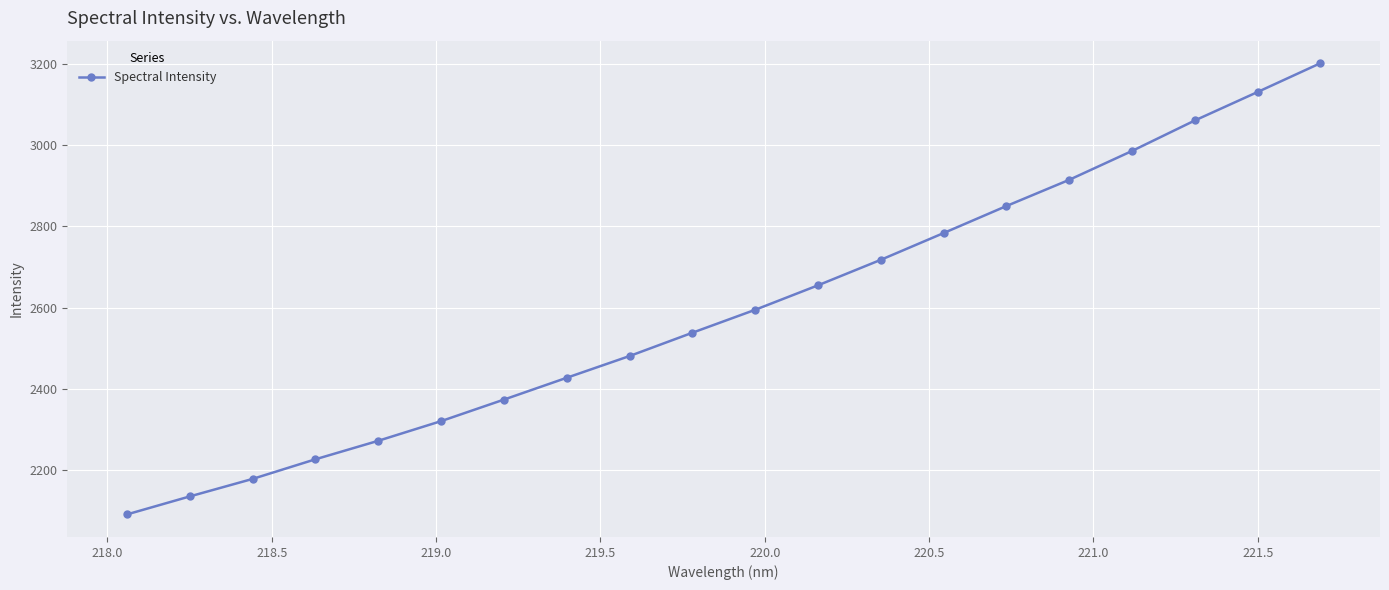

What is the value of the 11th point from the left?

2594.7